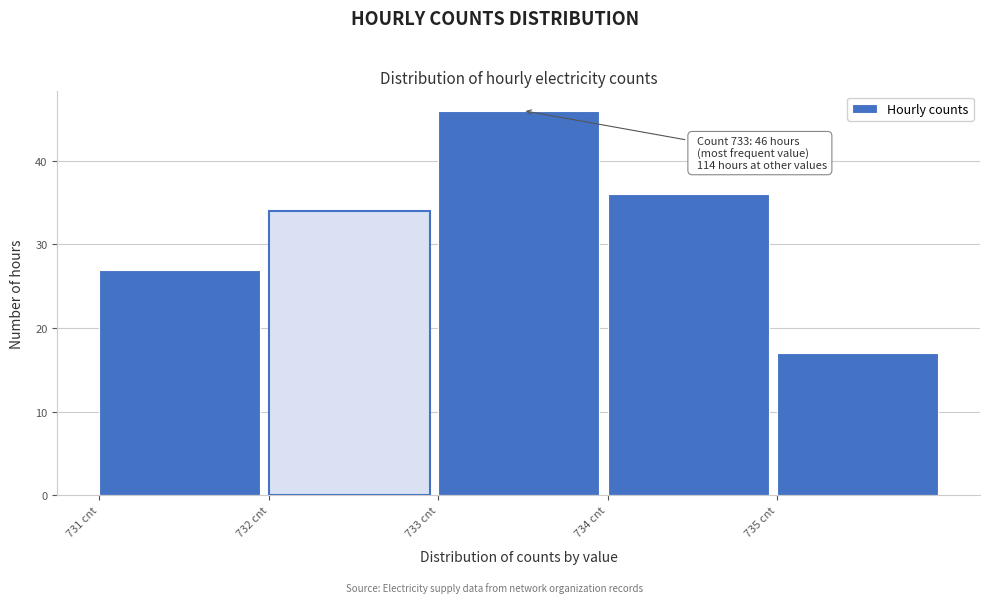

Which range on the x-axis has the tallest bar?

733 to 734